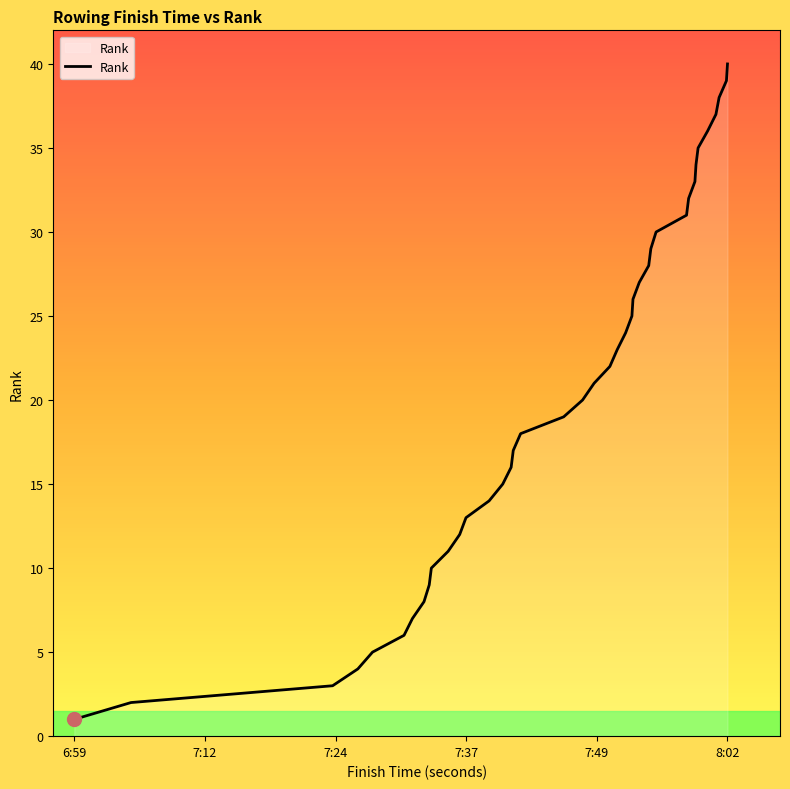

What is the difference between the maximum and minimum values?

39